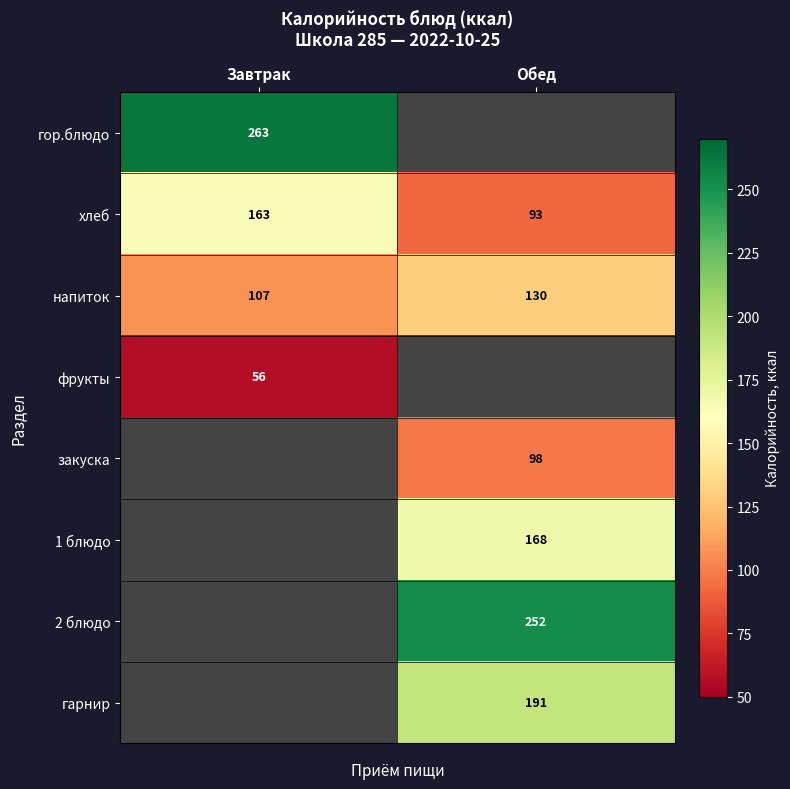

What is the total value across all series at Завтрак?

589.5